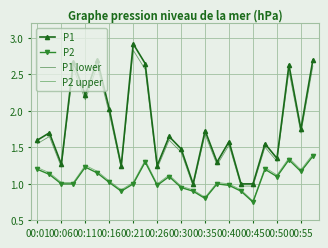

Which series has the widest spread of values?

P1